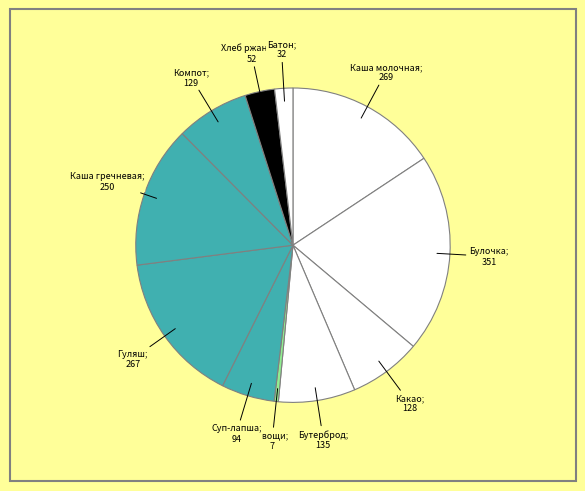

To the nearest percent, what is the average slice percentage?

9%